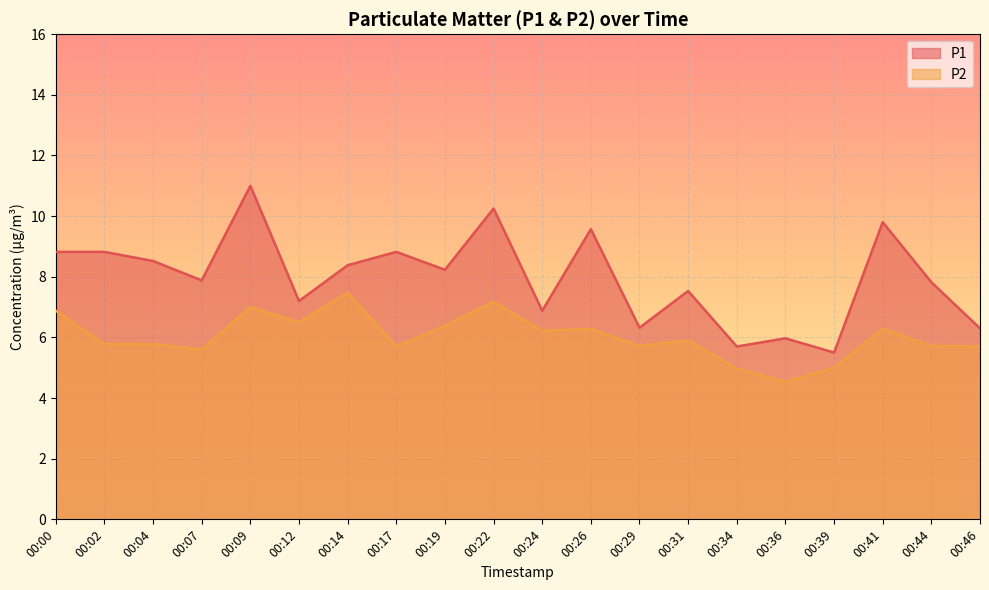

At which category does P1 reach its first local valley?

00:07